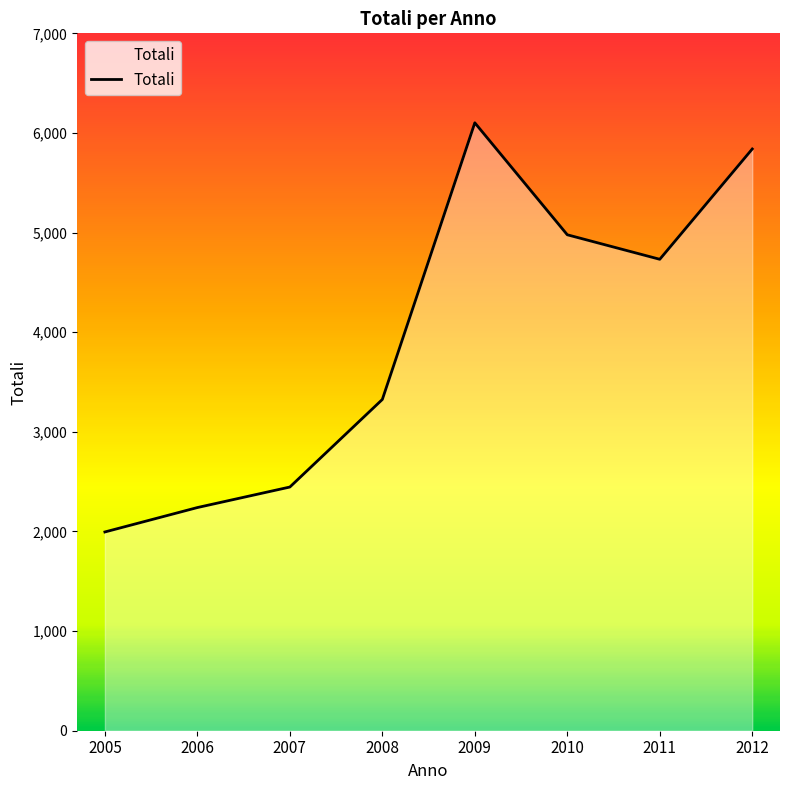

How many categories are shown in the chart?

8